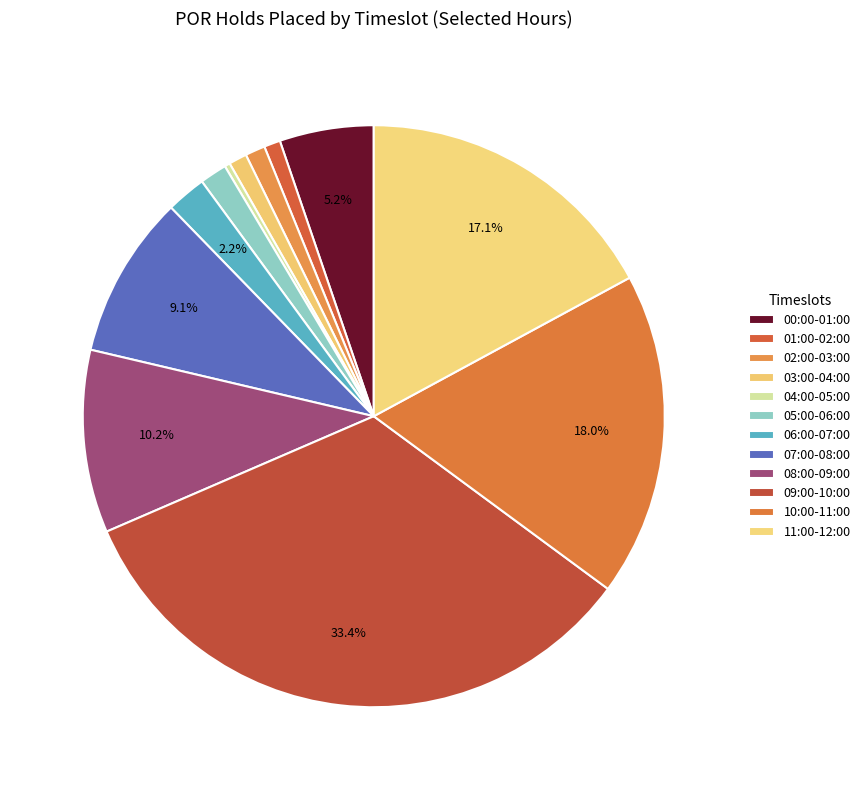

To the nearest percent, what is the difference between the largest and smallest slice percentages?

33%